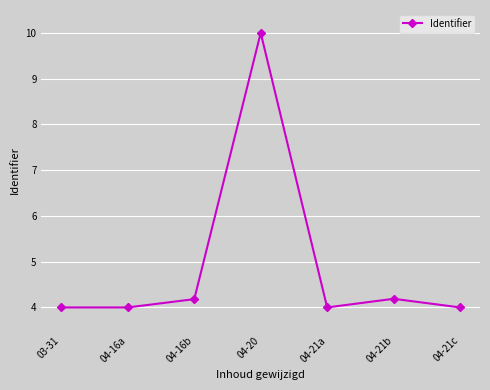

Reading left to right, extract all data points from this chart.

03-31=4.0	04-16a=4.0	04-16b=4.2	04-20=10.0	04-21a=4.0	04-21b=4.2	04-21c=4.0